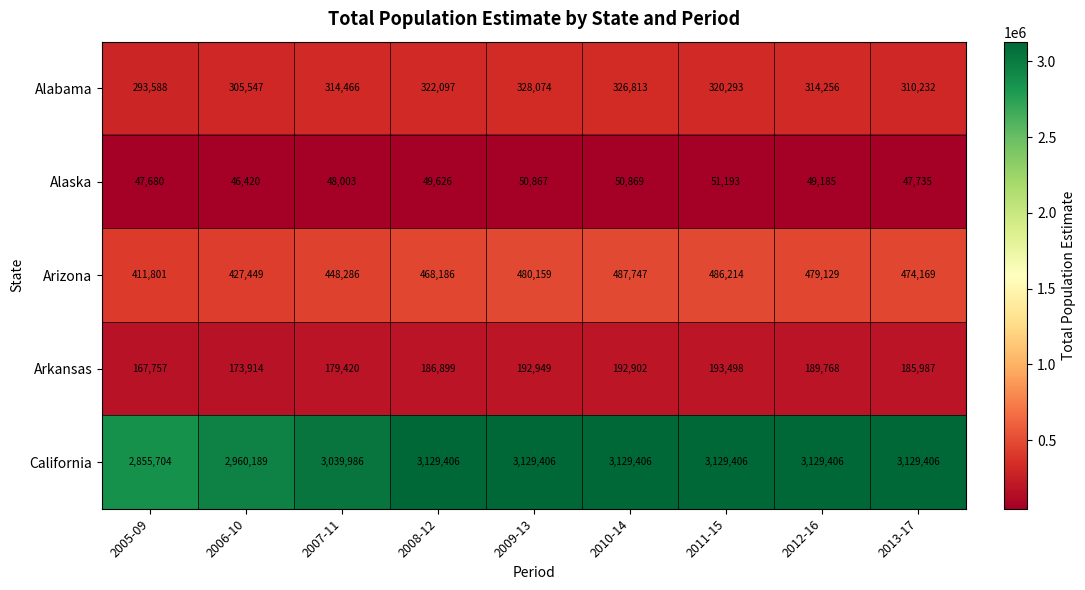

Which category has the lowest value across all series?

2006-10